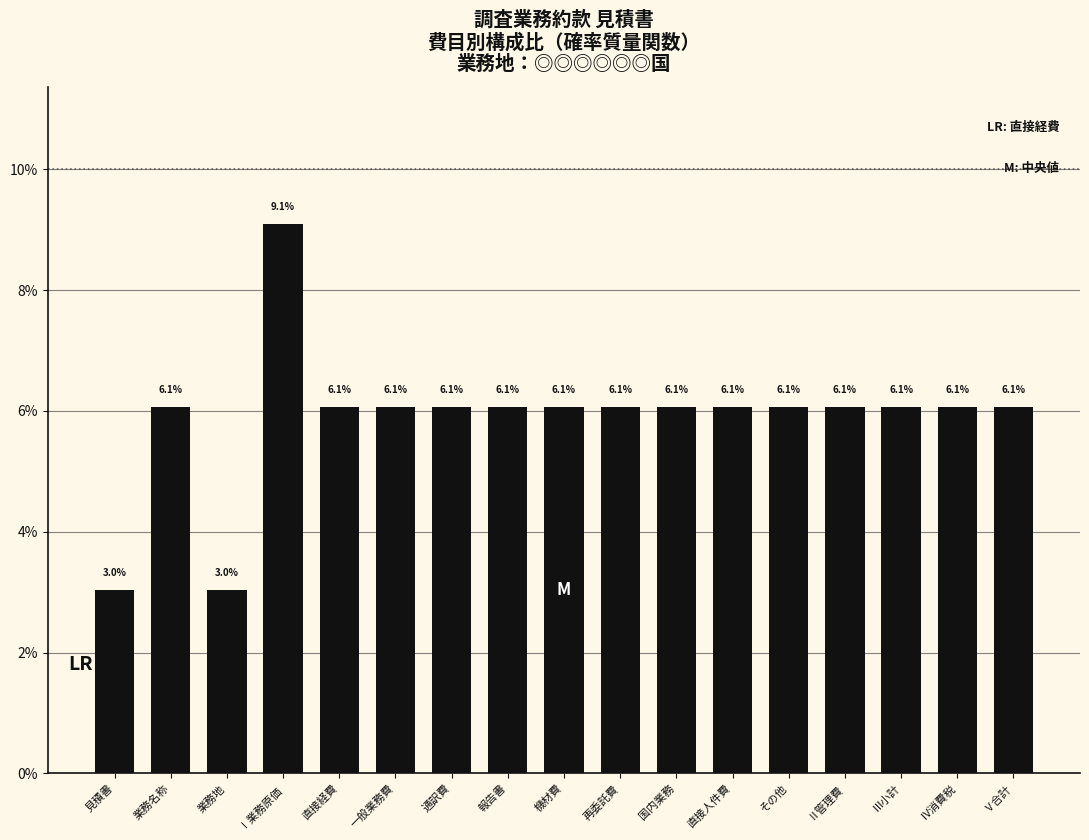

Does the chart contain any negative values?

No